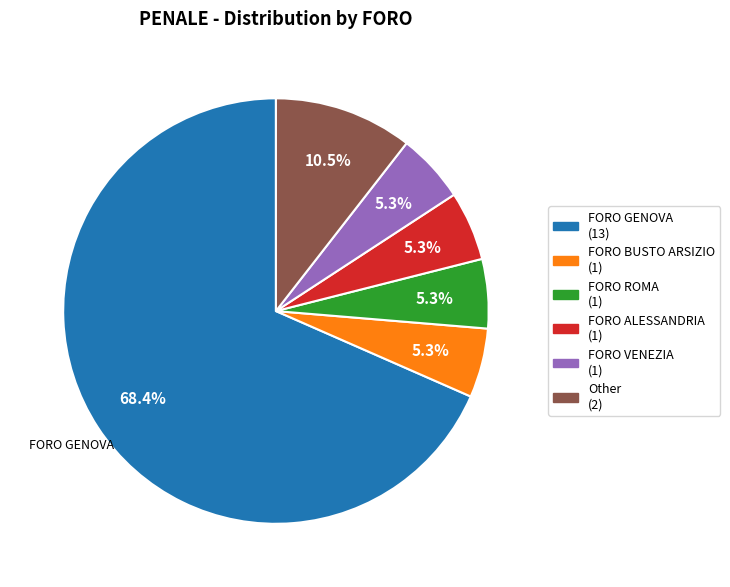

How many slices are in this pie chart?

6